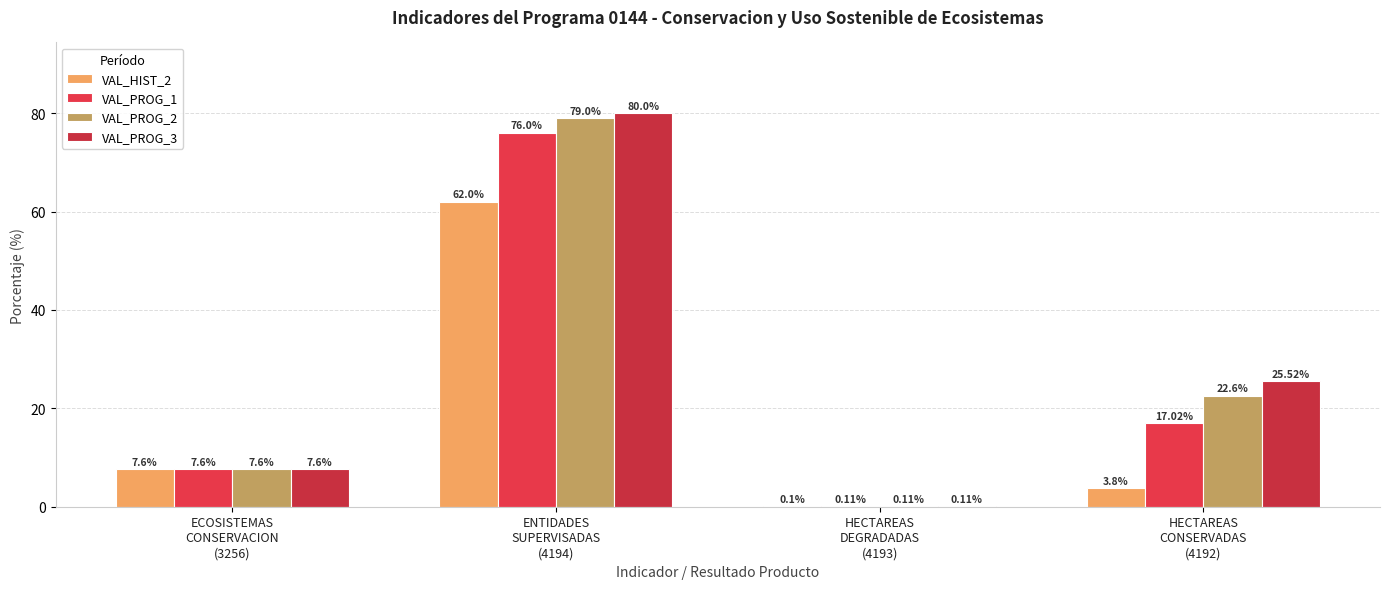

Which category has the highest value in the VAL_HIST_2 series?

ENTIDADES
SUPERVISADAS
(4194)